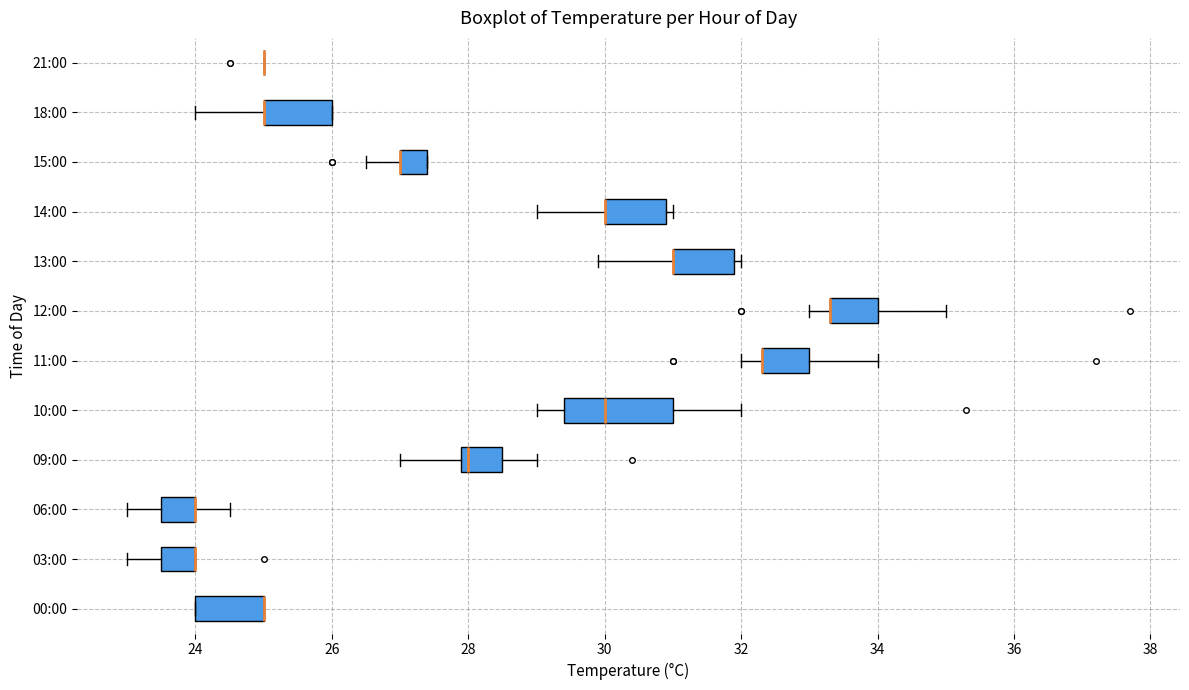

Which box is the widest, from its left edge to its right edge?

10:00